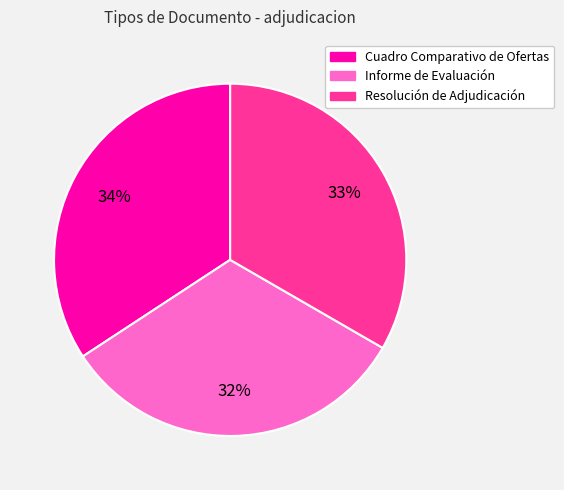

To the nearest percent, what is the average slice percentage?

33%